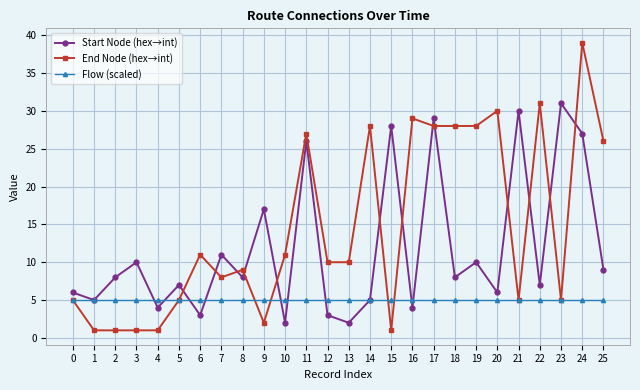

The Start Node (hex→int) series shows 4 at 3. True or false?

False